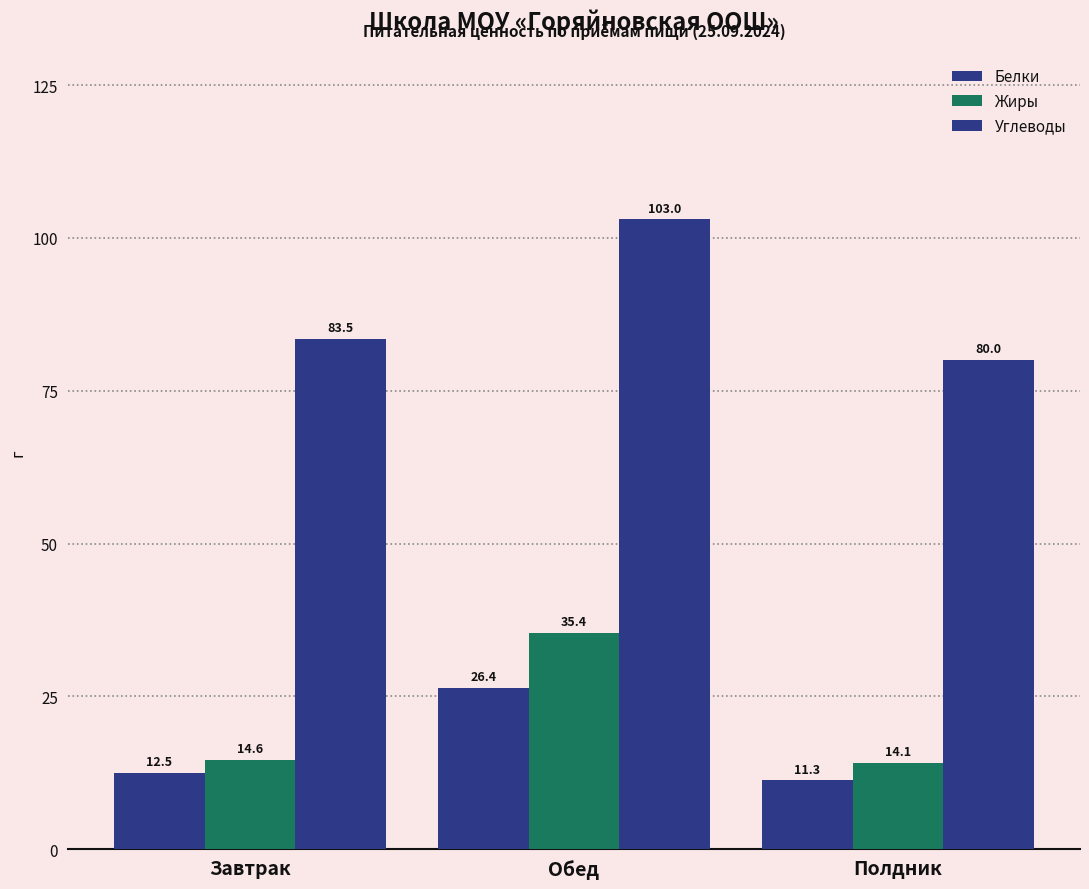

The Жиры series shows 14.1 at Полдник. True or false?

True